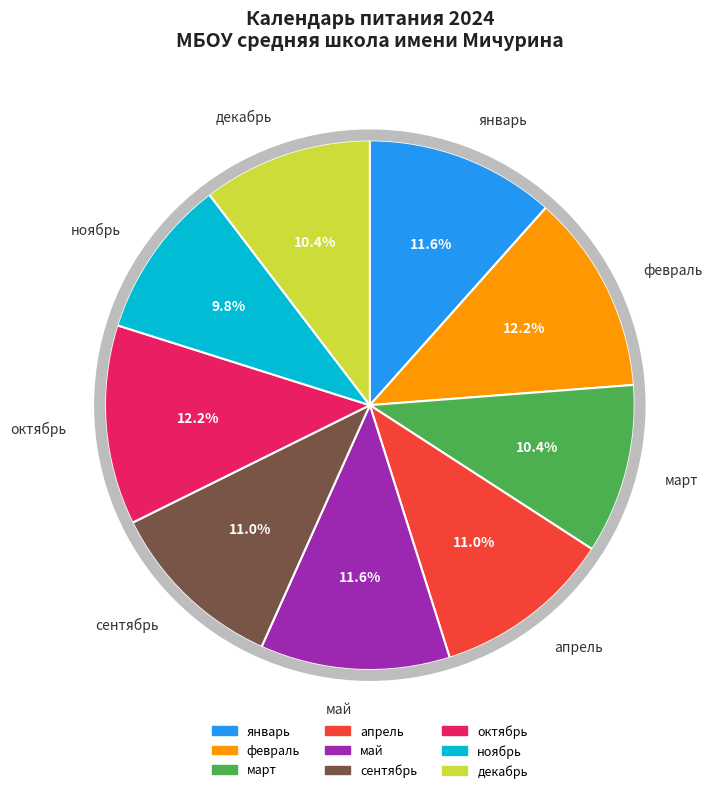

Does any single category account for the majority?

No